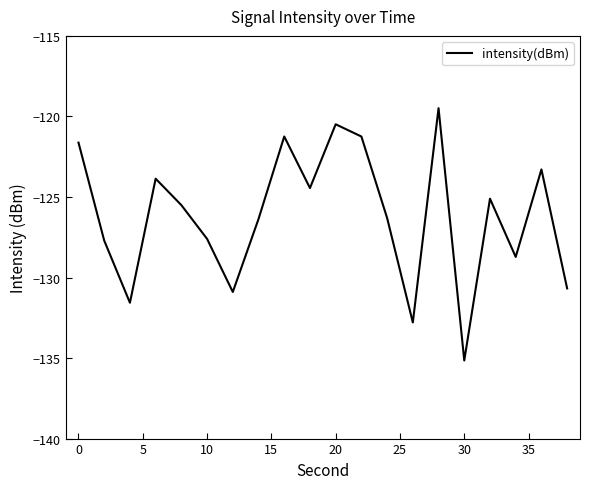

What is the difference between the maximum and minimum values?

15.7